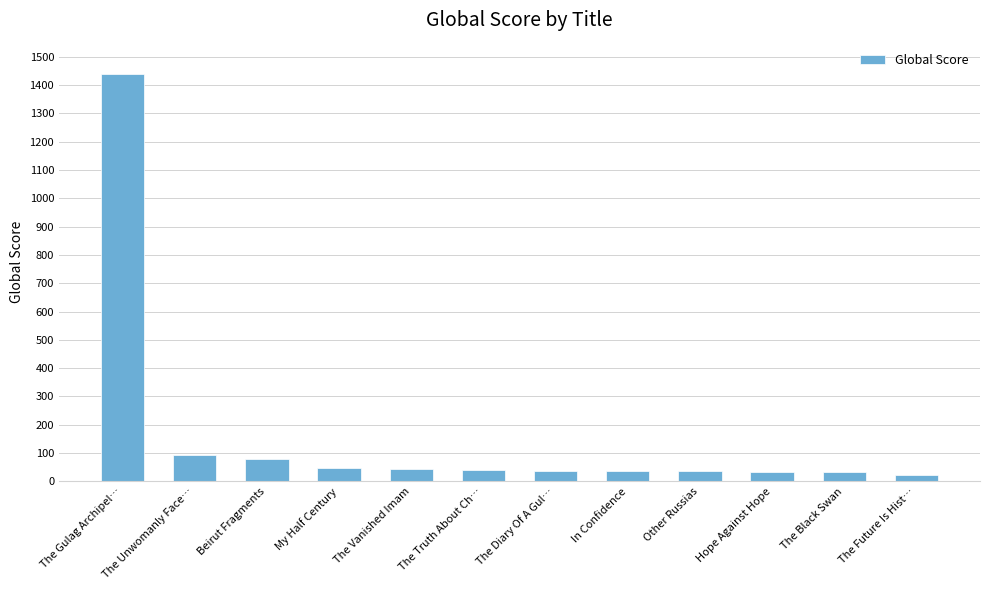

Where is the data nearest to the value 732?

The Unwomanly Face…